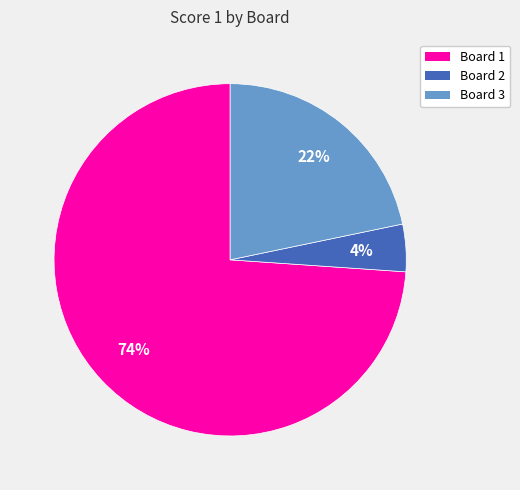

Do Board 1 and Board 3 together represent more than half of the pie?

Yes